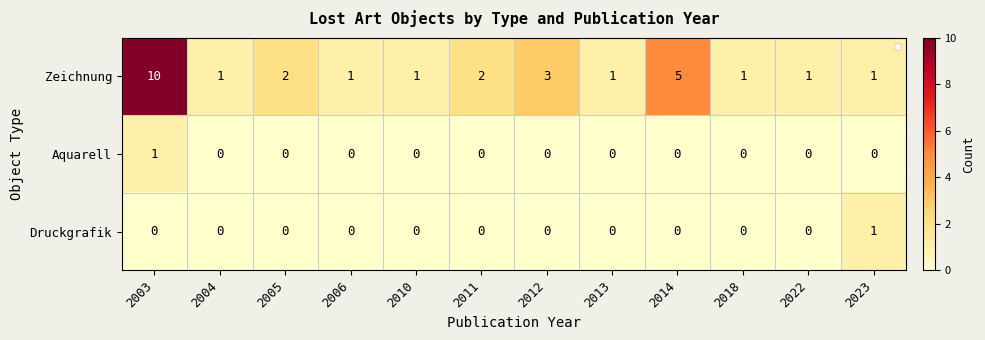

The value of Zeichnung at 2023 is 1. True or false?

True